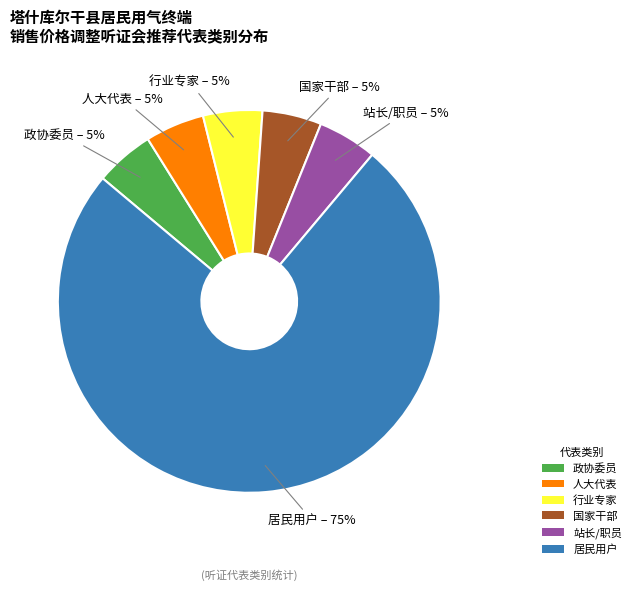

Which category has the biggest portion of the pie?

居民用户